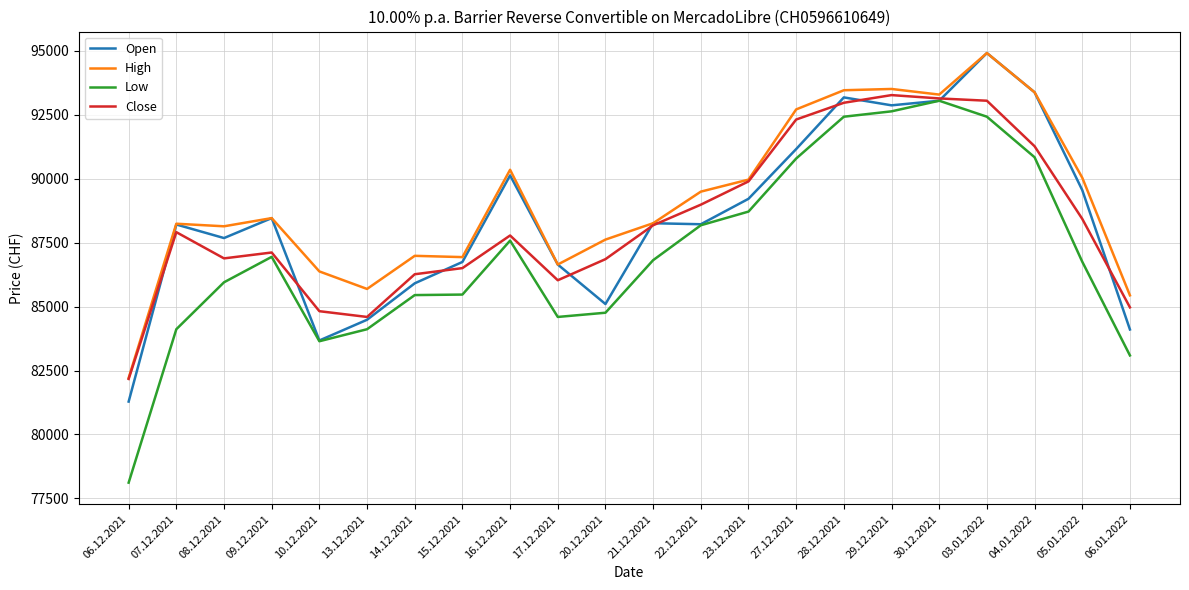

The Low series shows 83645 at 10.12.2021. True or false?

True